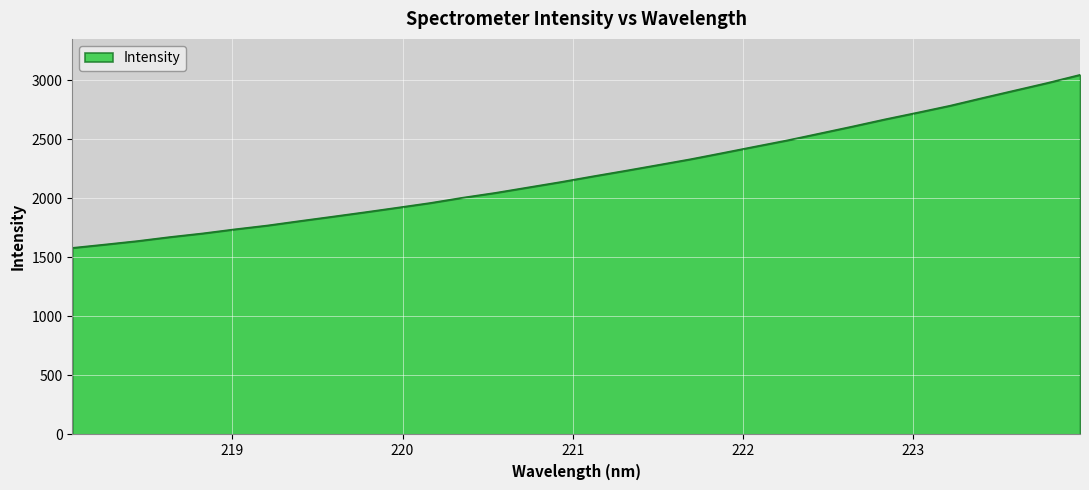

What is the difference between the maximum and minimum values?

1464.8